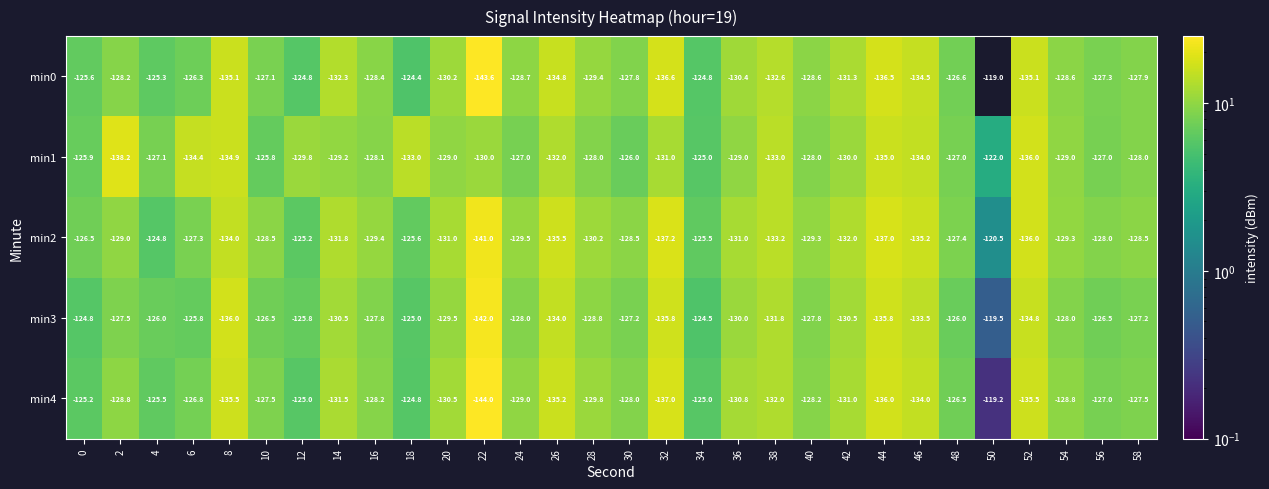

What is the approximate value of min4 at 50?

-119.2